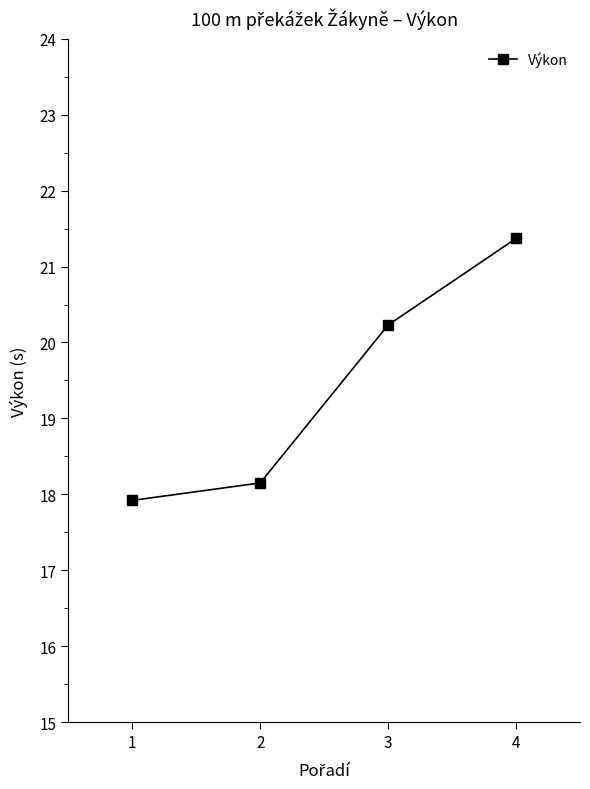

How many data points are above 20?

2